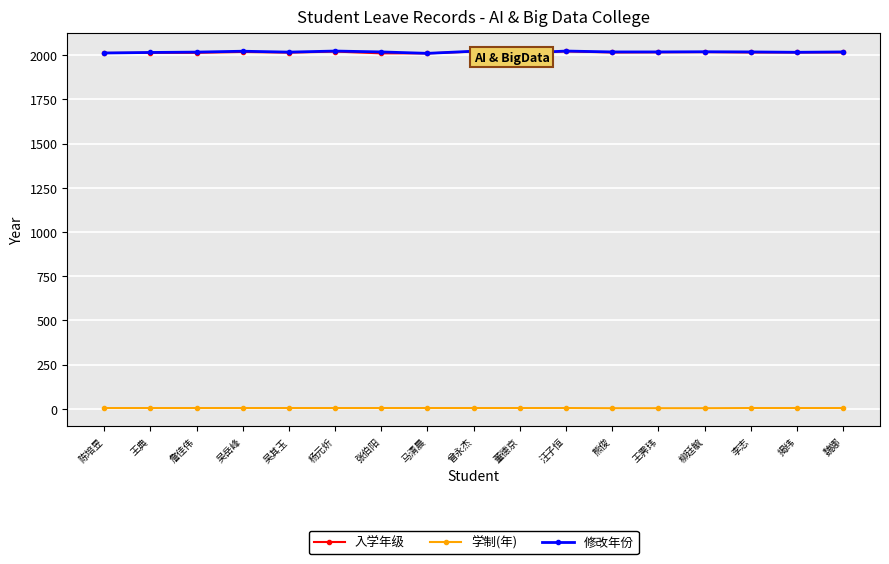

What is the sum of all 入学年级 values?

34254